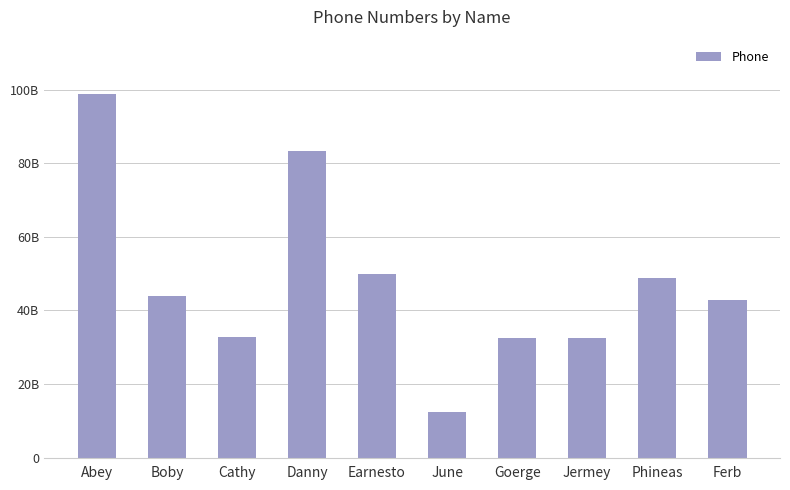

What is the value of the 4th bar from the left?

83217847843